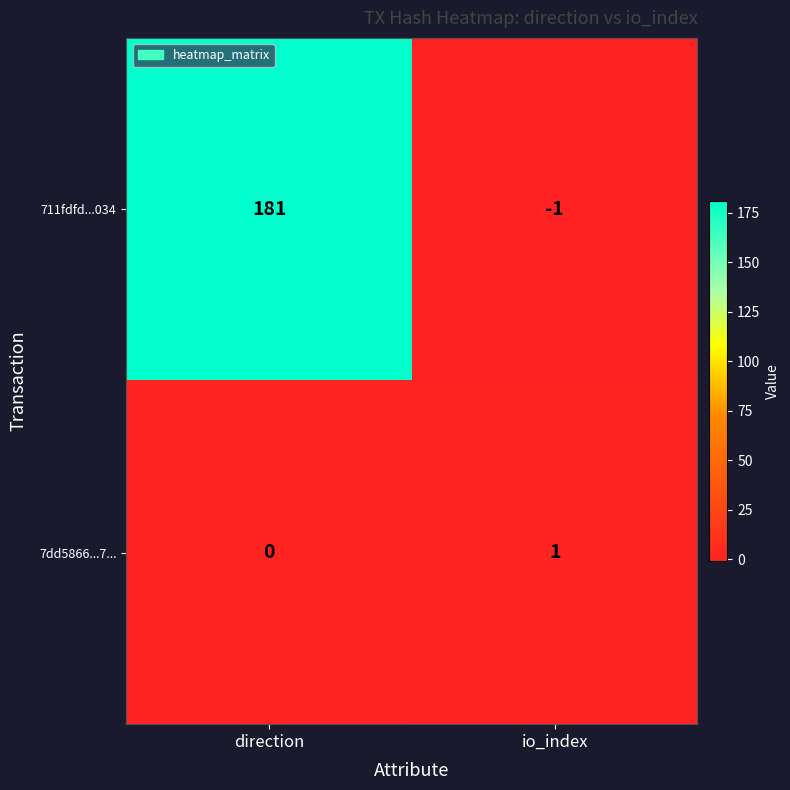

True or false: 711fdfd...034 has a value of 181 at direction.

True